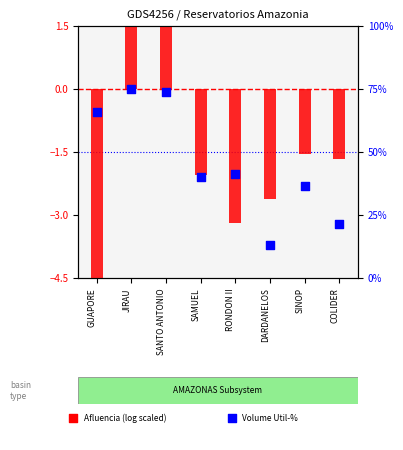

At how many categories does at least one series exceed -1?

3